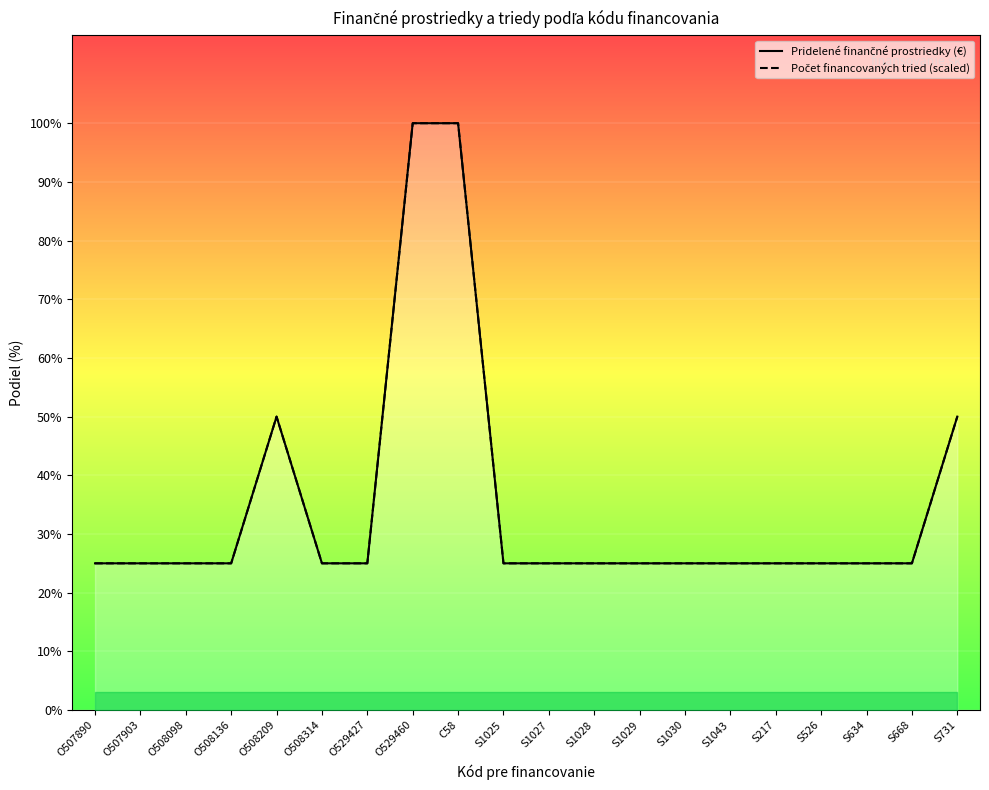

What is the minimum value shown in the chart?

10000